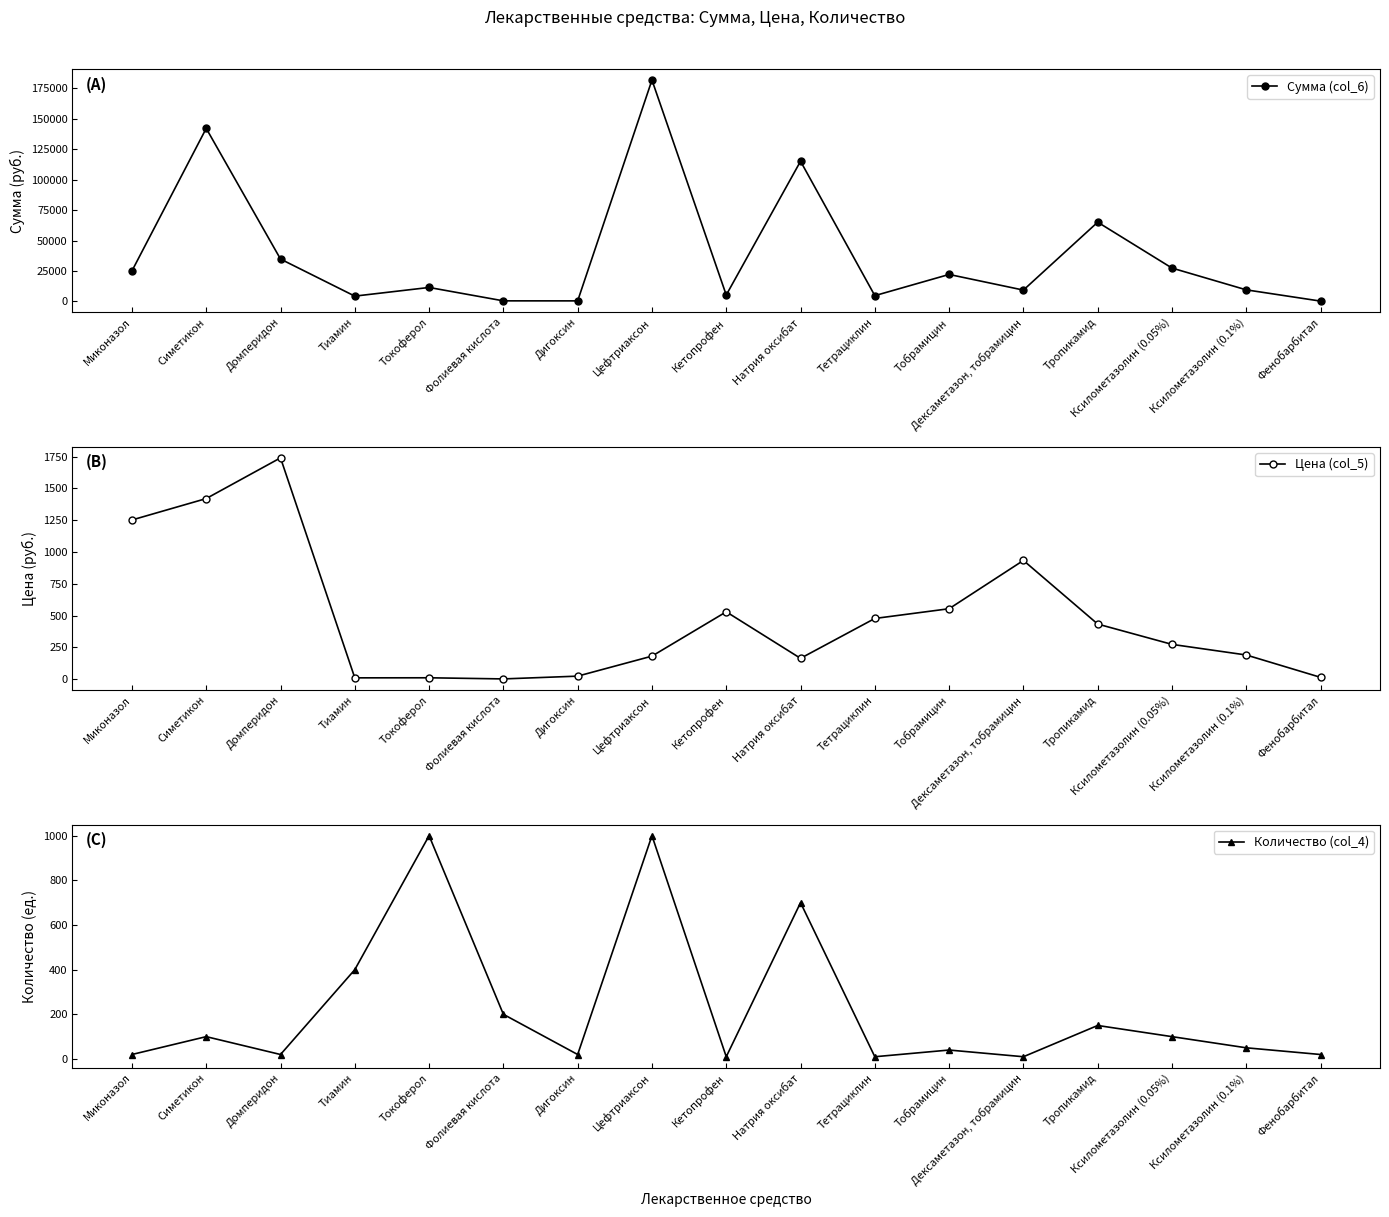

Does the chart have visible grid lines?

No